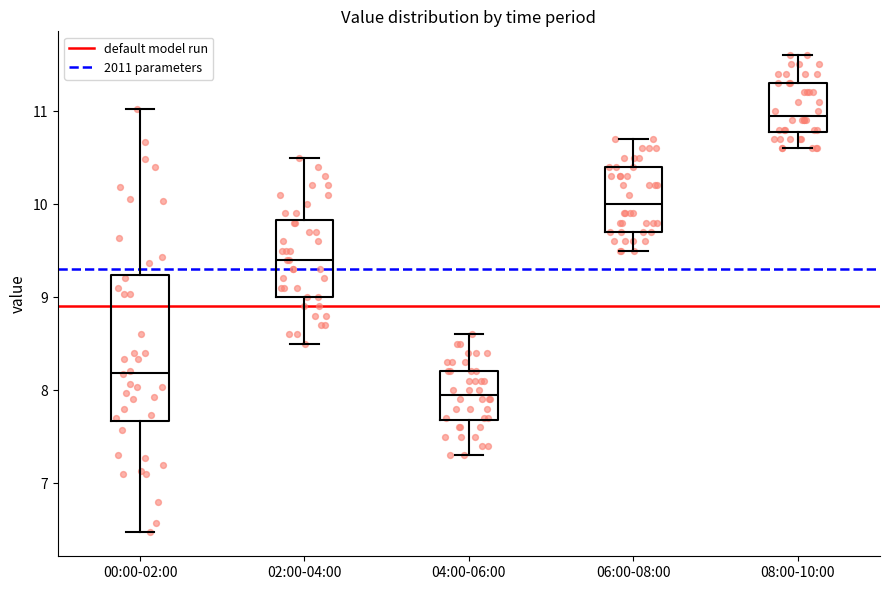

Which box is the tallest, from its lower edge to its upper edge?

00:00-02:00